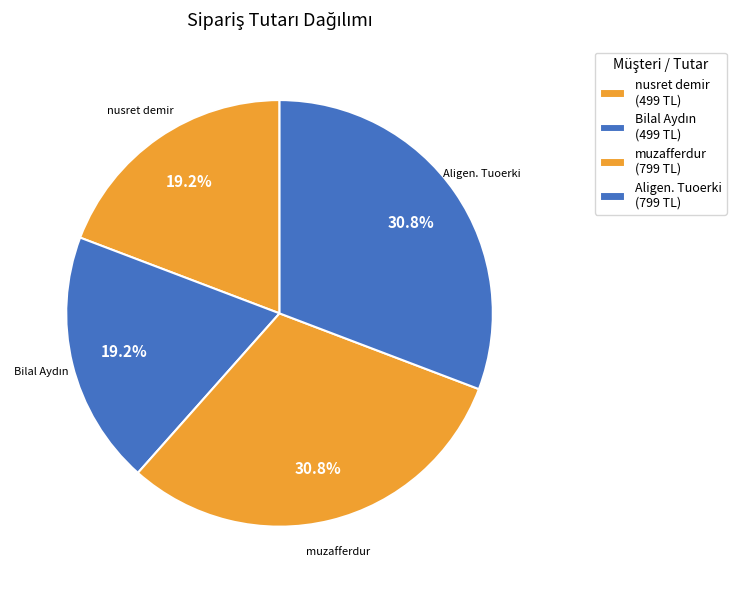

Does nusret demir account for over 50% of the chart?

No